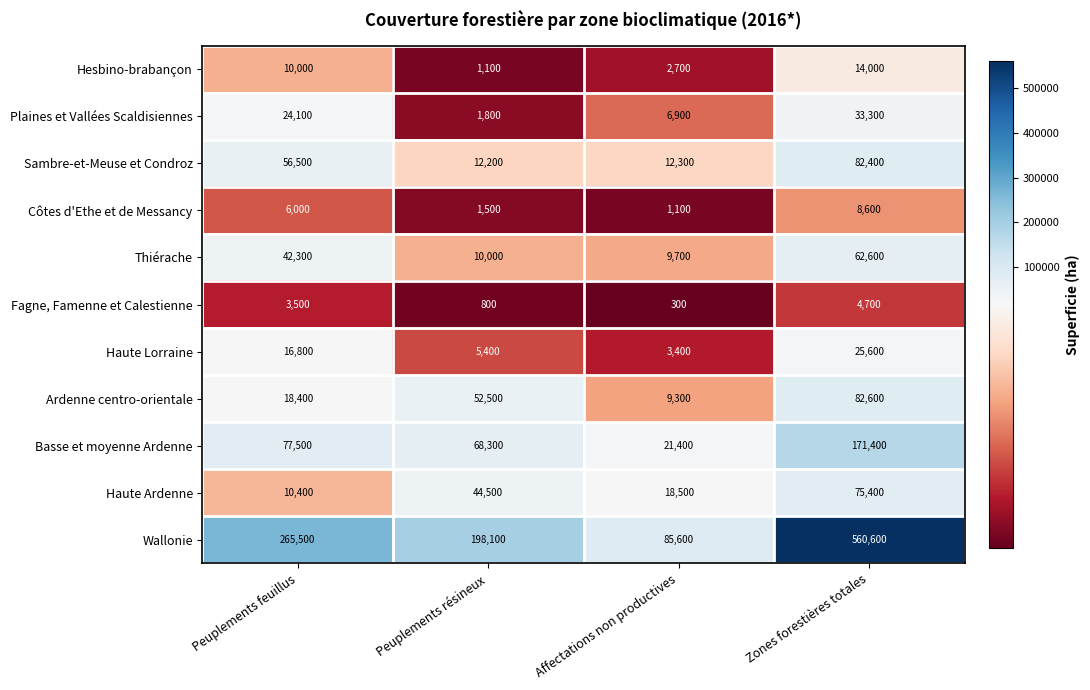

At Zones forestières totales, list the series in order from largest to smallest.

Wallonie, Basse et moyenne Ardenne, Ardenne centro-orientale, Sambre-et-Meuse et Condroz, Haute Ardenne, Thiérache, Plaines et Vallées Scaldisiennes, Haute Lorraine, Hesbino-brabançon, Côtes d'Ethe et de Messancy, Fagne, Famenne et Calestienne